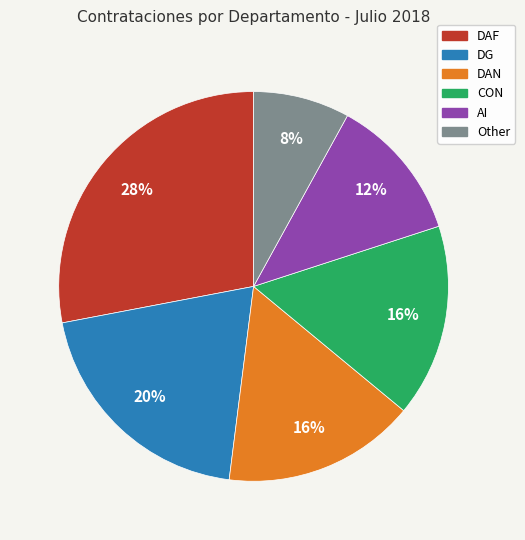

What is the ratio of the value at Other to the value at DG?

0.4